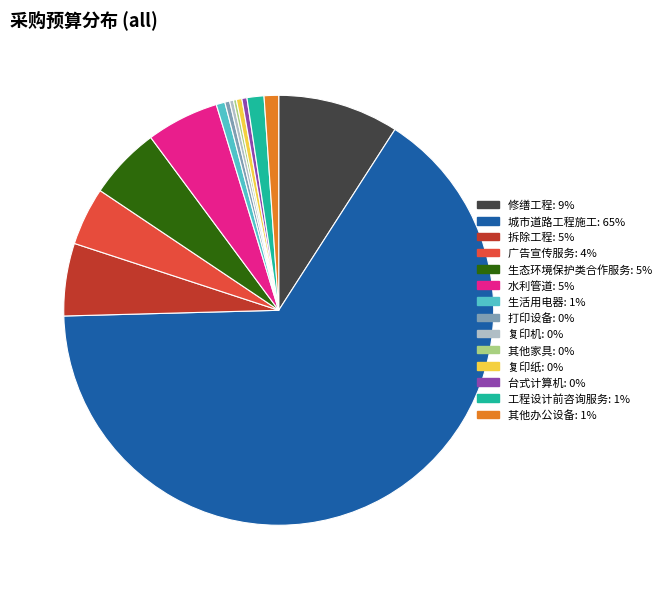

Is the sum of 拆除工程 and 复印机 greater than half?

No